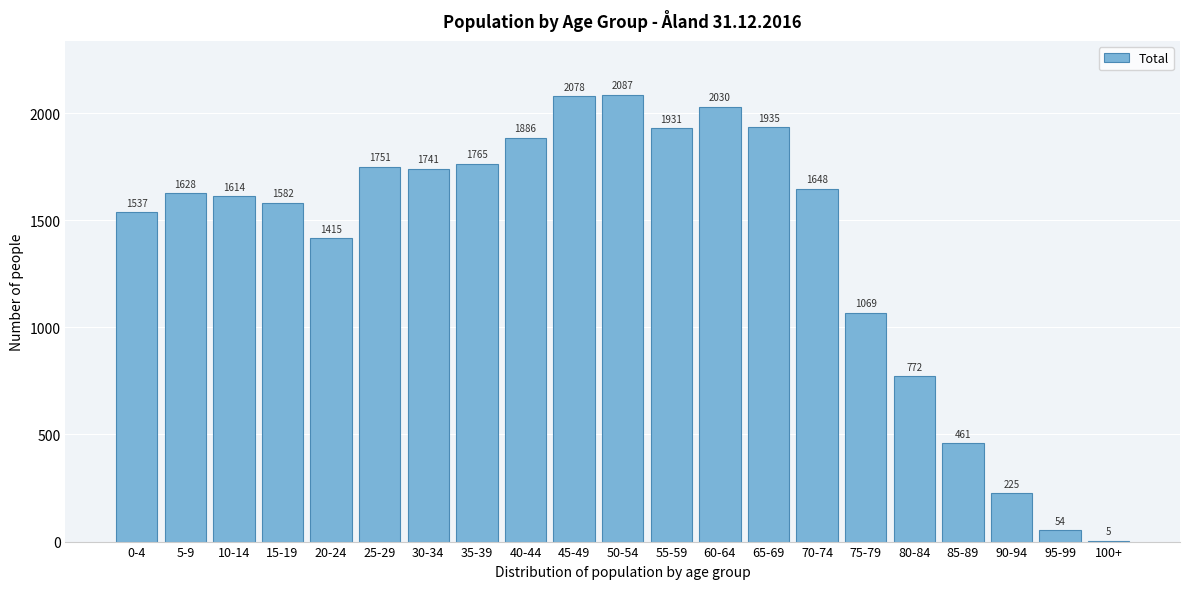

Reading right to left, extract all data points from this chart.

100+=5	95-99=54	90-94=225	85-89=461	80-84=772	75-79=1069	70-74=1648	65-69=1935	60-64=2030	55-59=1931	50-54=2087	45-49=2078	40-44=1886	35-39=1765	30-34=1741	25-29=1751	20-24=1415	15-19=1582	10-14=1614	5-9=1628	0-4=1537